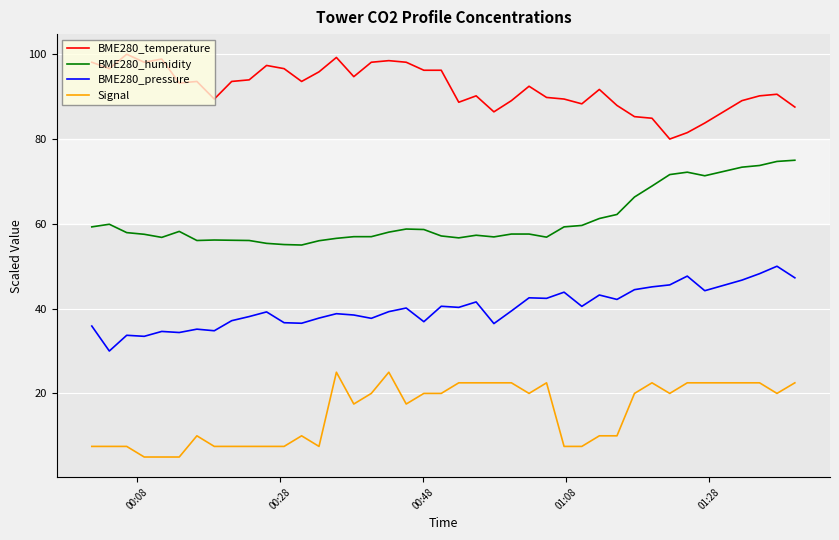

What are all the series names shown in the legend?

BME280_temperature, BME280_humidity, BME280_pressure, Signal